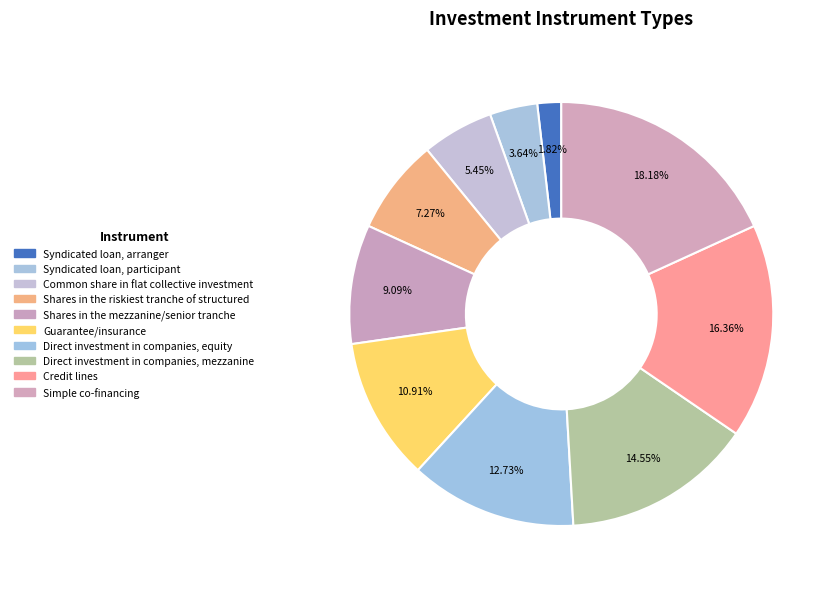

To the nearest percent, what is the difference between the largest and smallest slice percentages?

16%